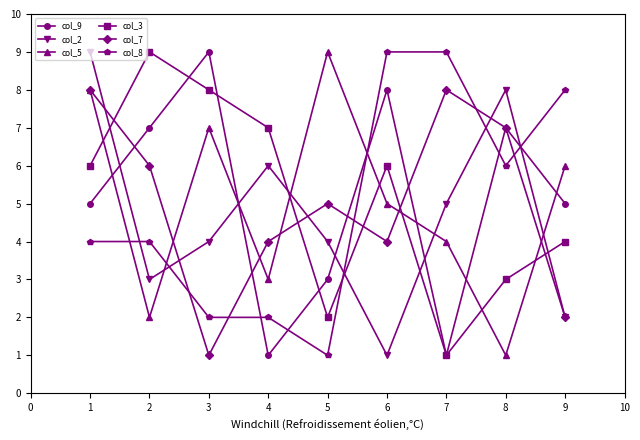

What is the greatest value displayed?

9